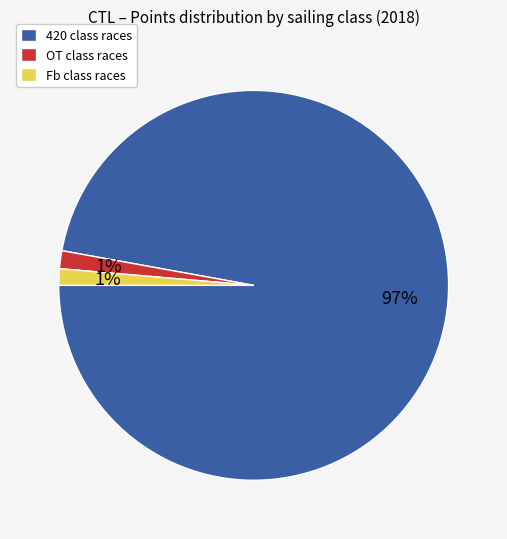

To the nearest percent, what is the combined percentage of OT class races and 420 class races?

99%